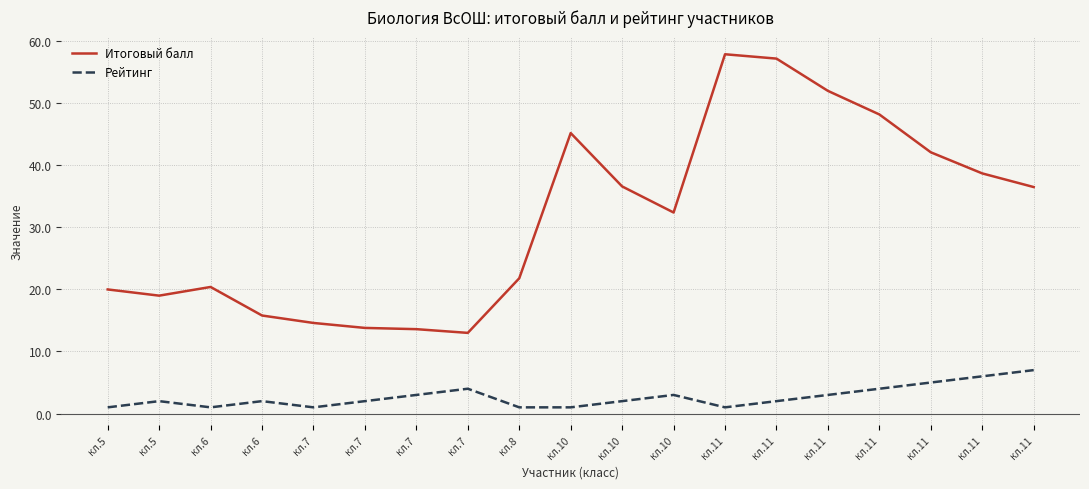

At which category does Рейтинг reach its first local peak?

кл.5